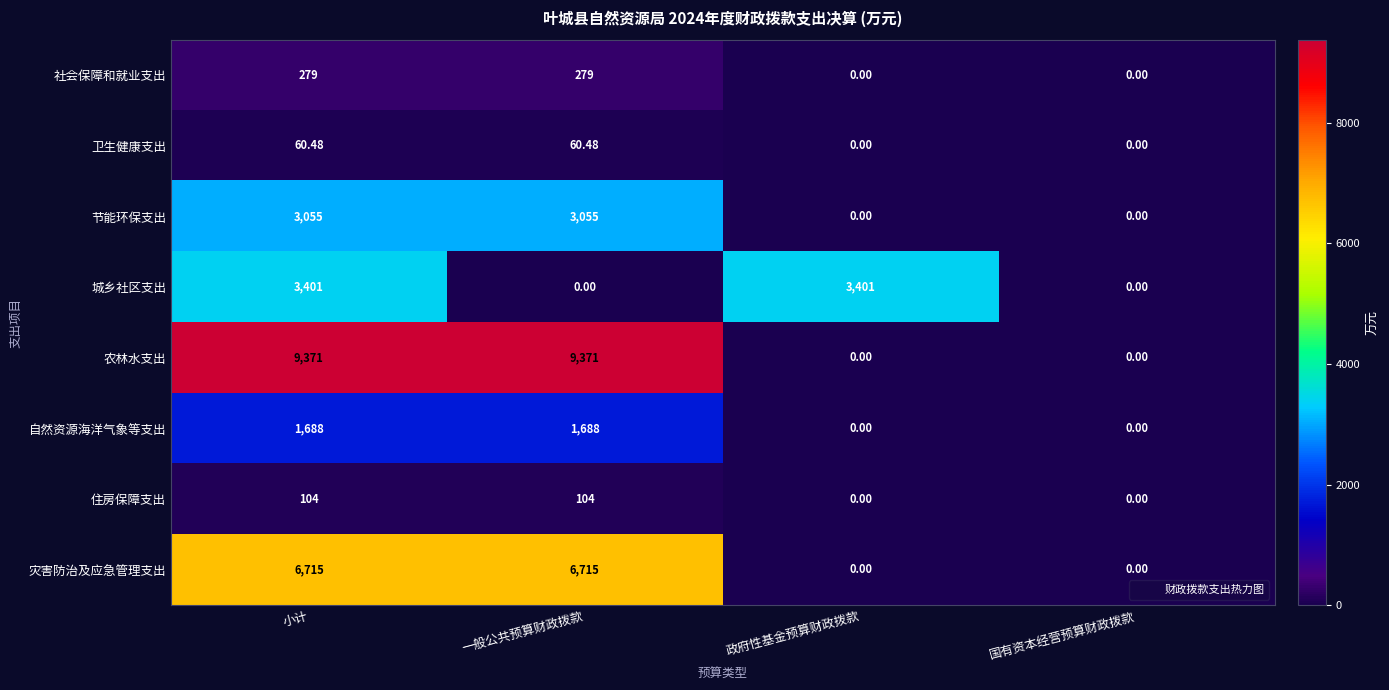

At 小计, list the series in order from smallest to largest.

卫生健康支出, 住房保障支出, 社会保障和就业支出, 自然资源海洋气象等支出, 节能环保支出, 城乡社区支出, 灾害防治及应急管理支出, 农林水支出